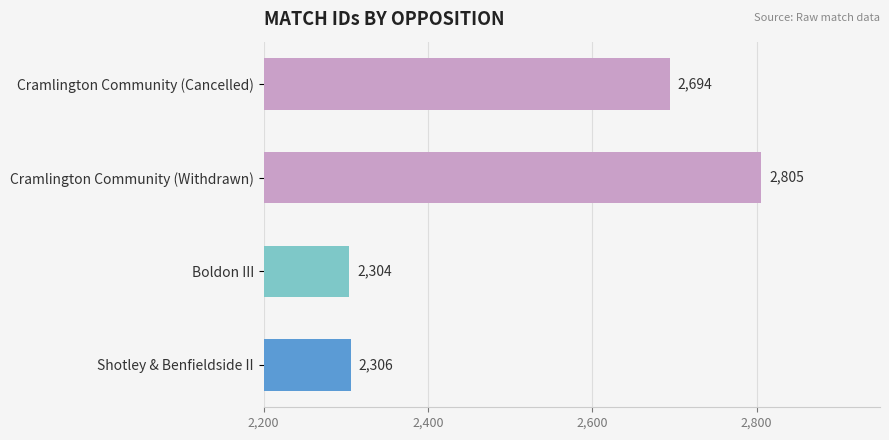

How many data points does each series have?

4